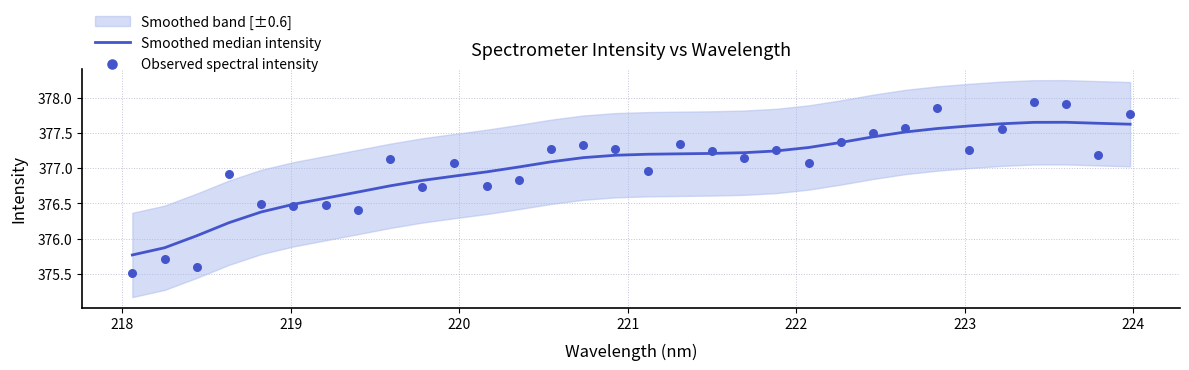

Which series has the widest spread of Y values?

Observed spectral intensity